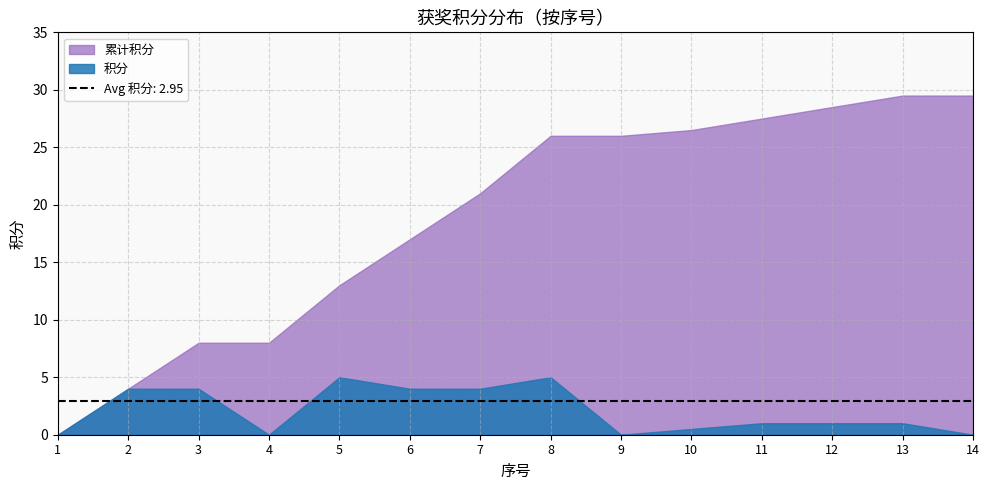

What value does the 积分 series have at 6?

4.0